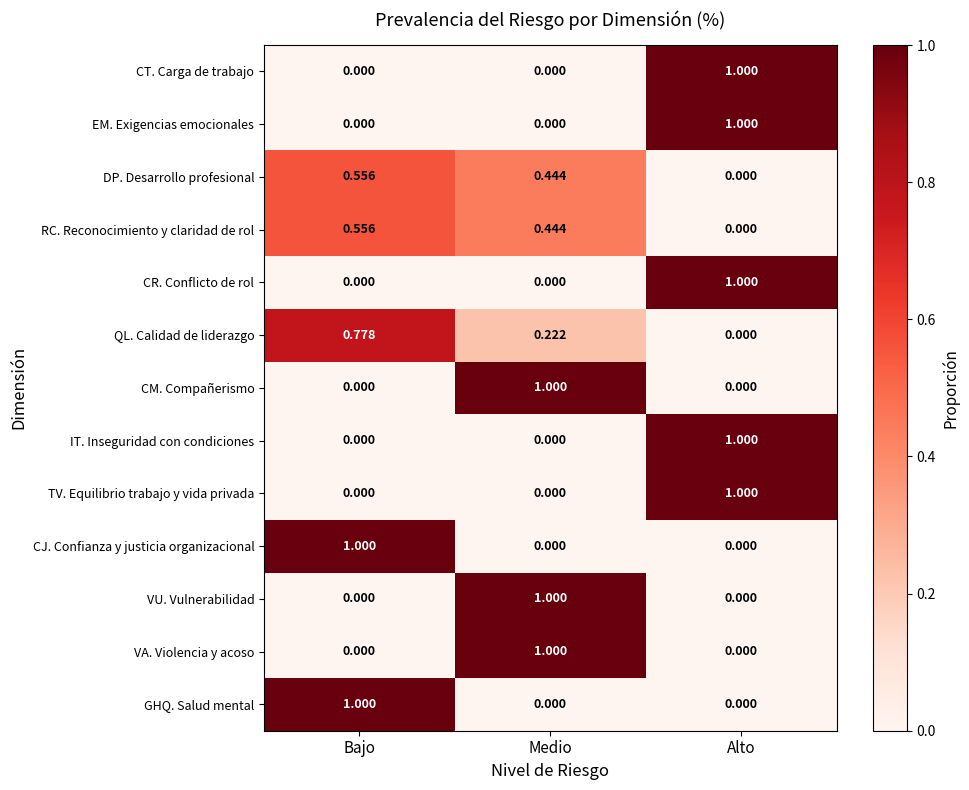

How many categories are shown in the chart?

3